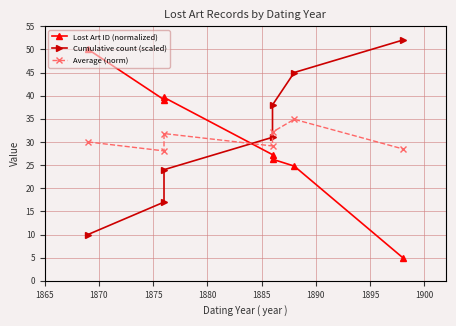

At 1890, list the series in order from largest to smallest.

Cumulative count (scaled), Average (norm), Lost Art ID (normalized)